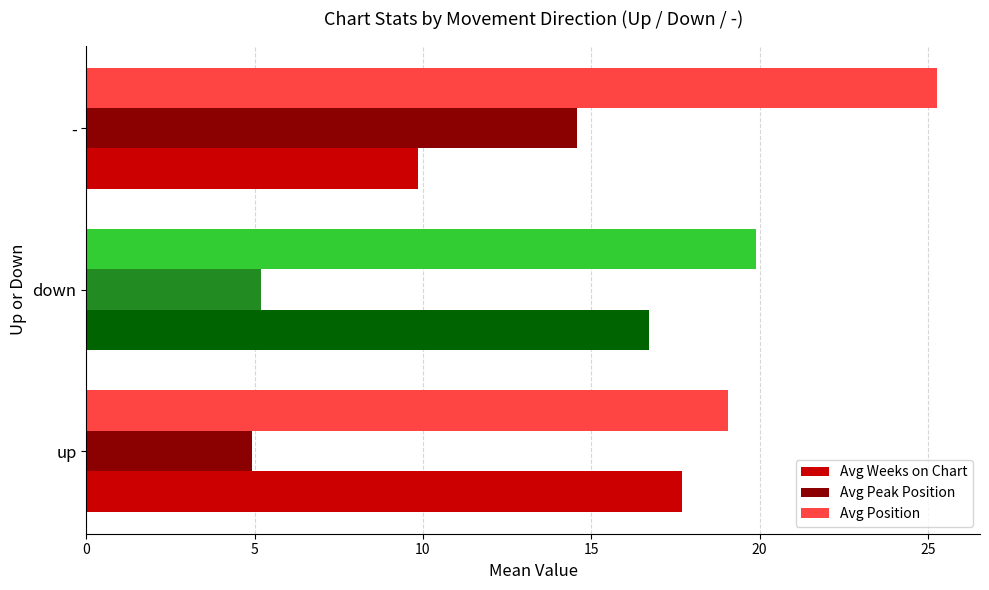

What are all the series names shown in the legend?

avg_weeks_on_chart, avg_peak_position, avg_position